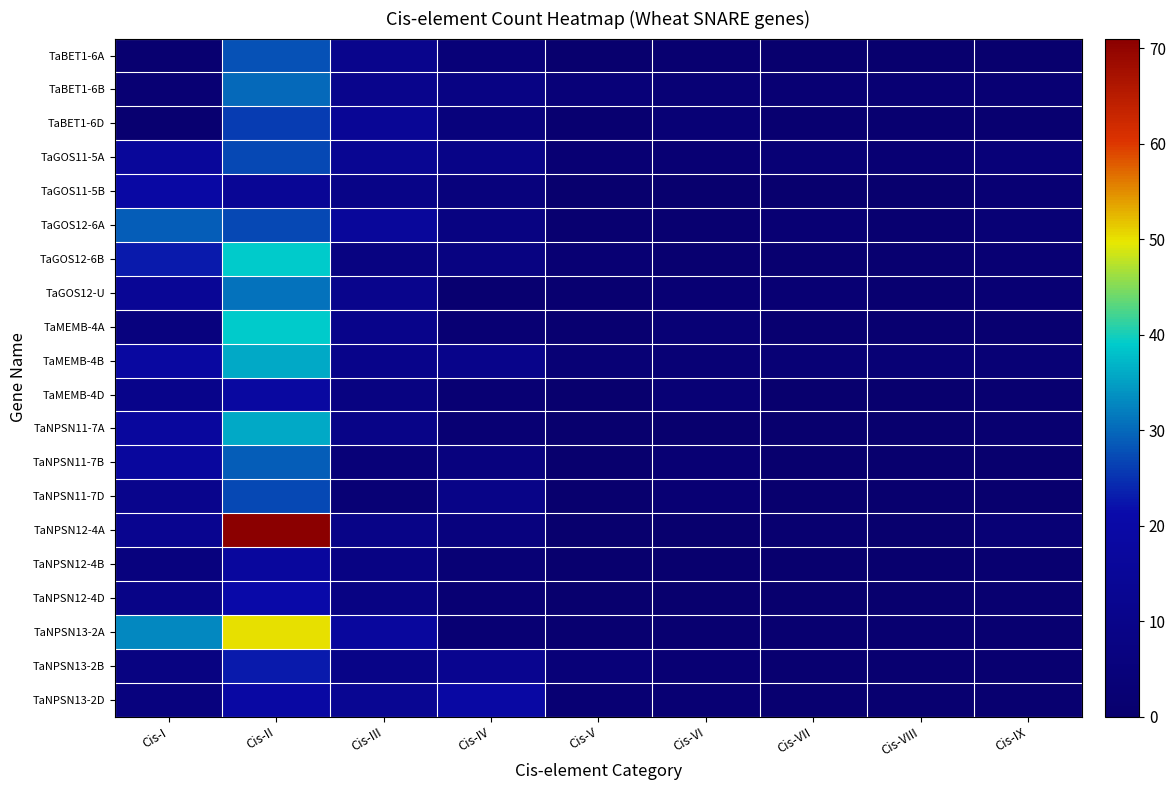

At how many categories does at least one series exceed 26?

2